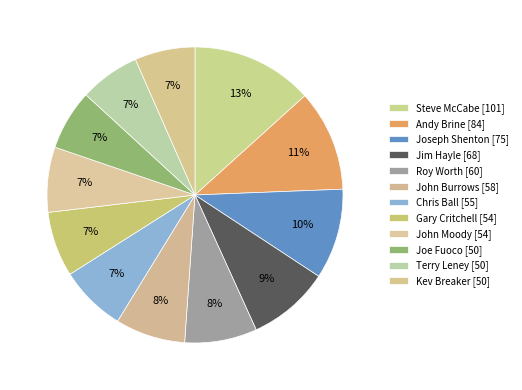

Which has a higher value, John Moody [54] or Kev Breaker [50]?

John Moody [54]